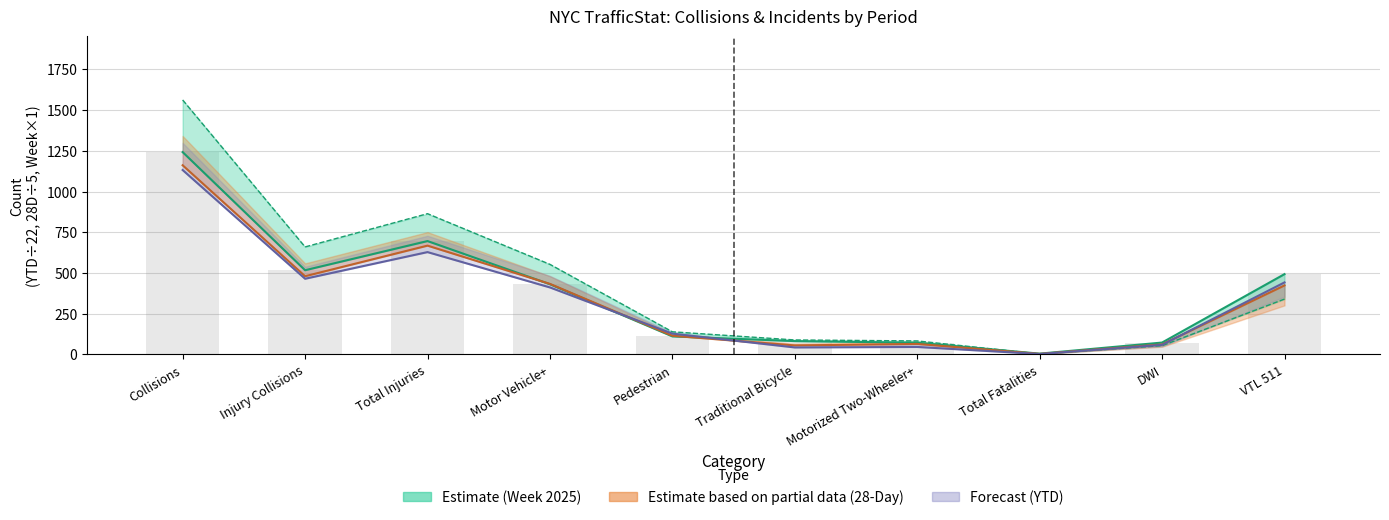

What position from the left is Total Injuries?

3